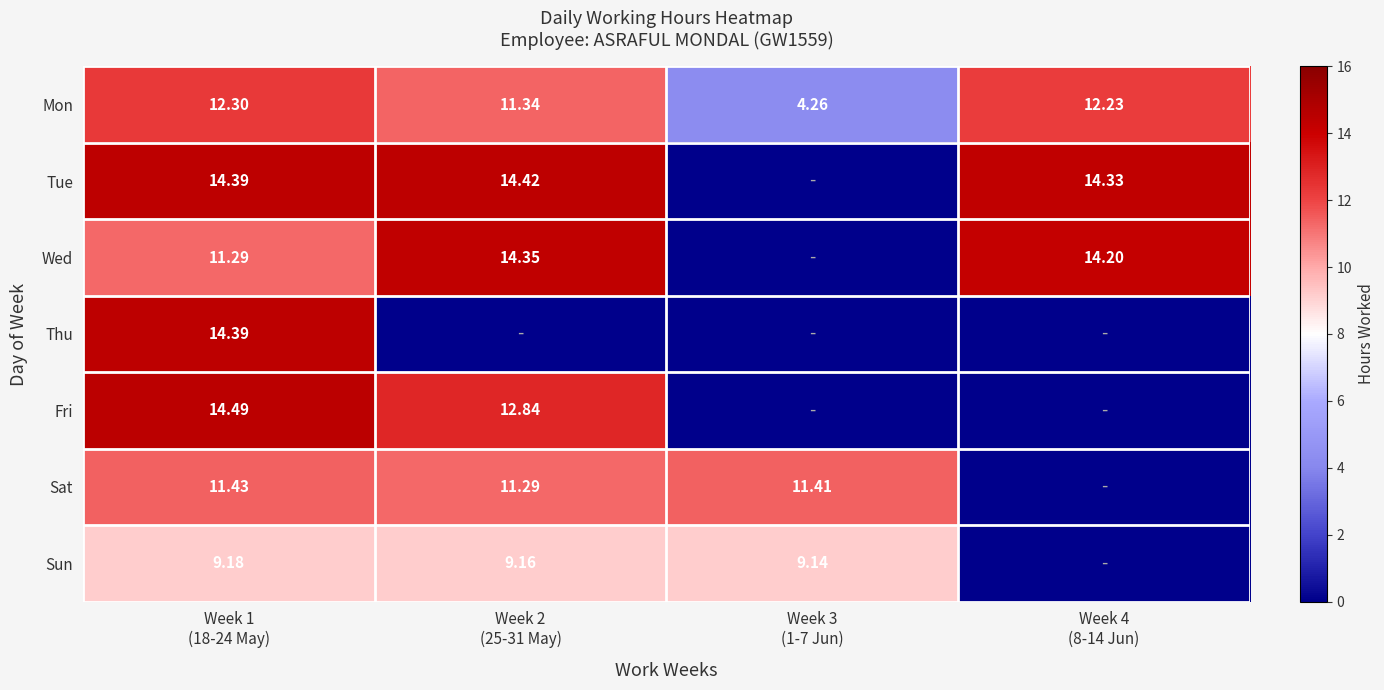

Which has a higher value, Week 3
(1-7 Jun) or Week 4
(8-14 Jun)?

Week 4
(8-14 Jun)